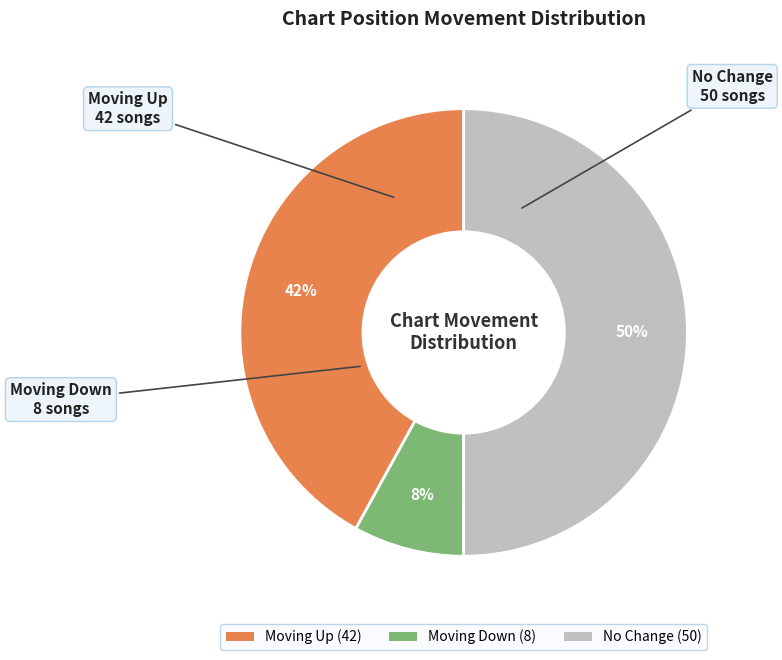

Combined, do Moving Down (8) and No Change (50) account for over 50%?

Yes